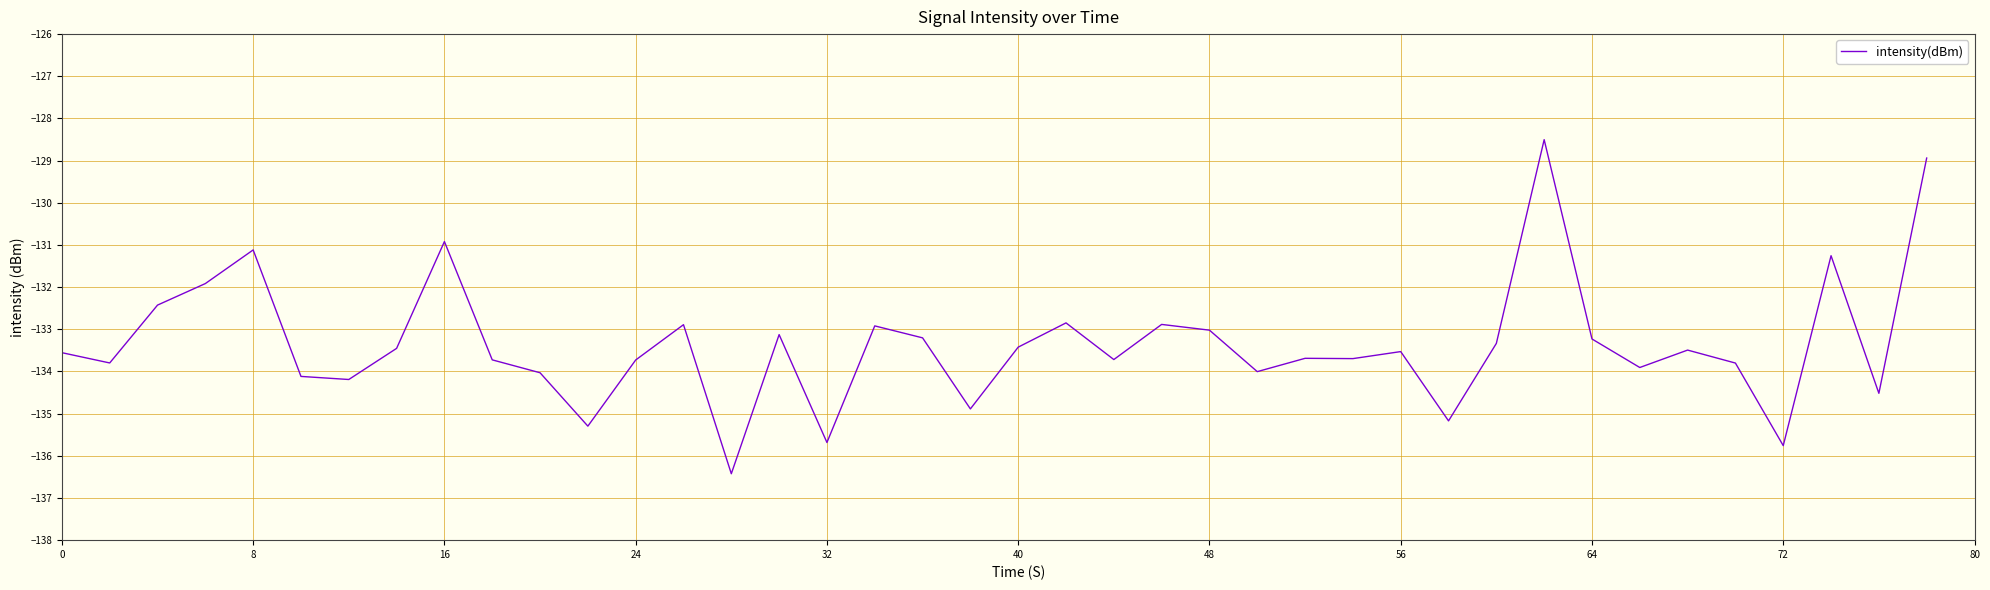

What is the maximum value shown in the chart?

-128.5